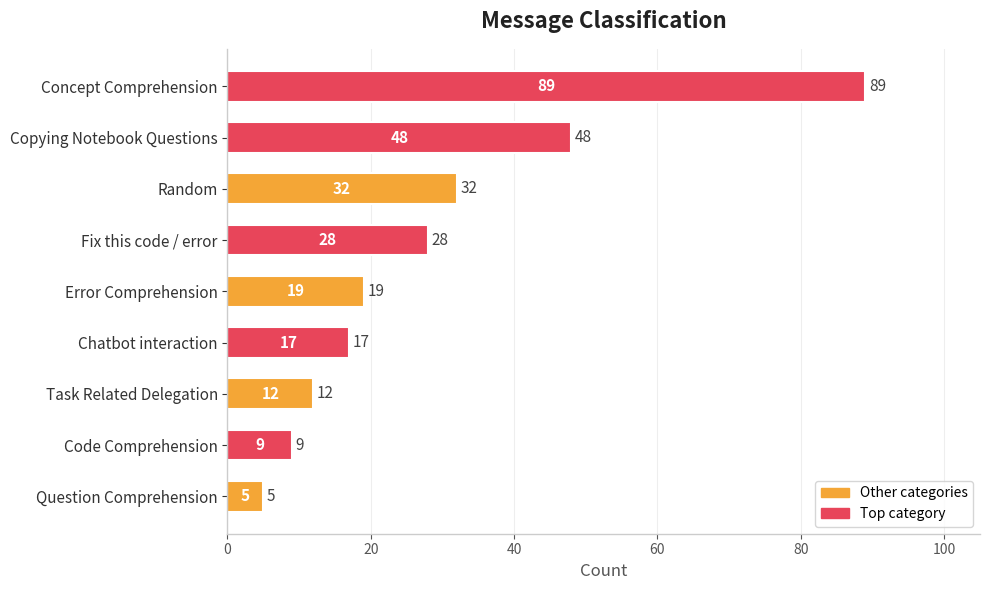

What is the change in value from Concept Comprehension to Chatbot interaction?

-72